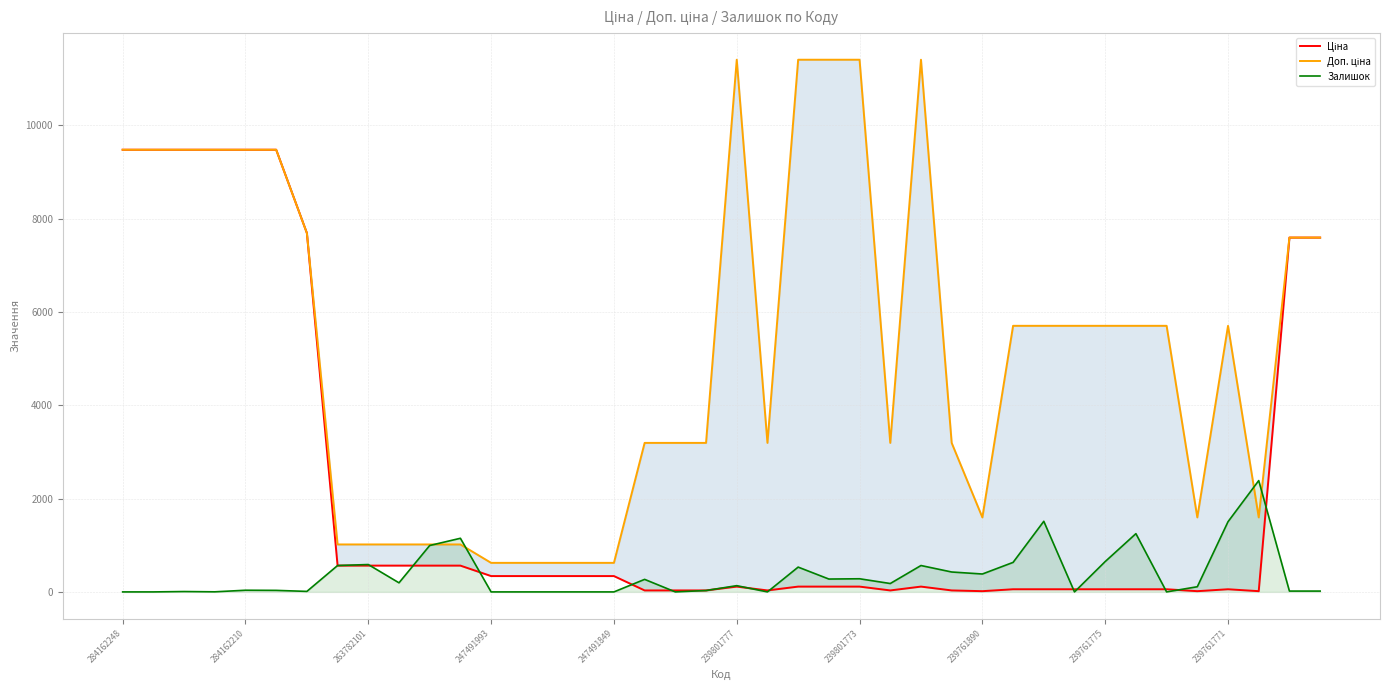

What is the highest value of the Залишок series?

2387